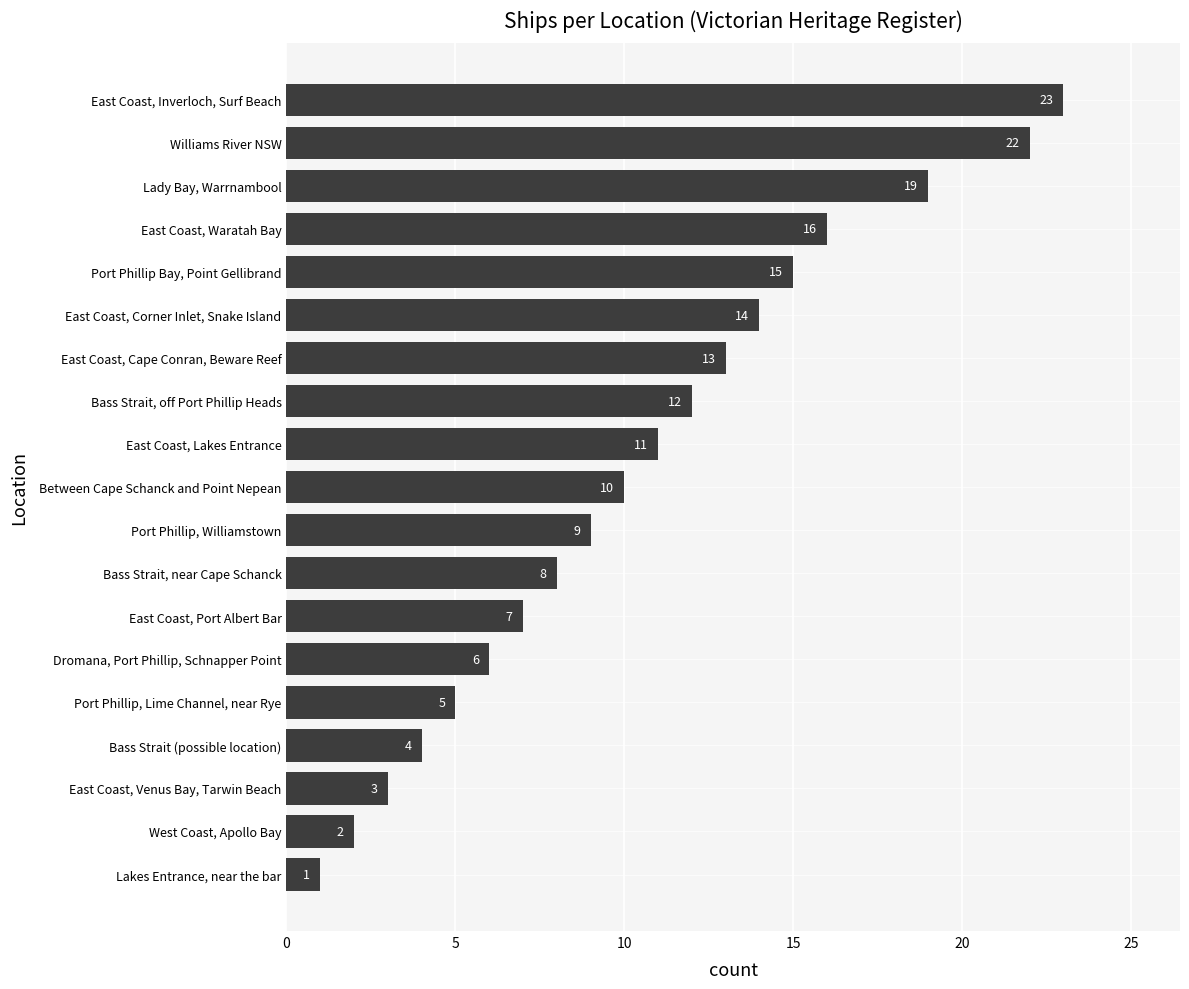

What is the maximum value shown in the chart?

23